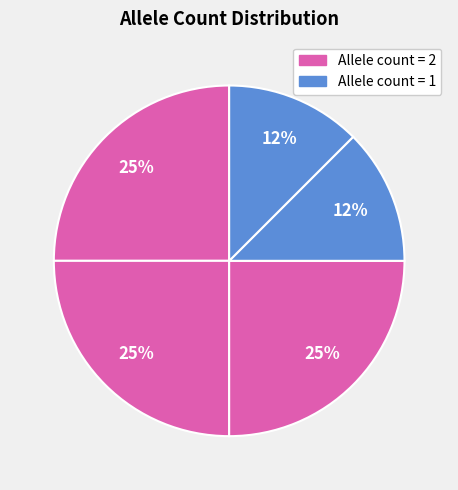

How many slices are in this pie chart?

5